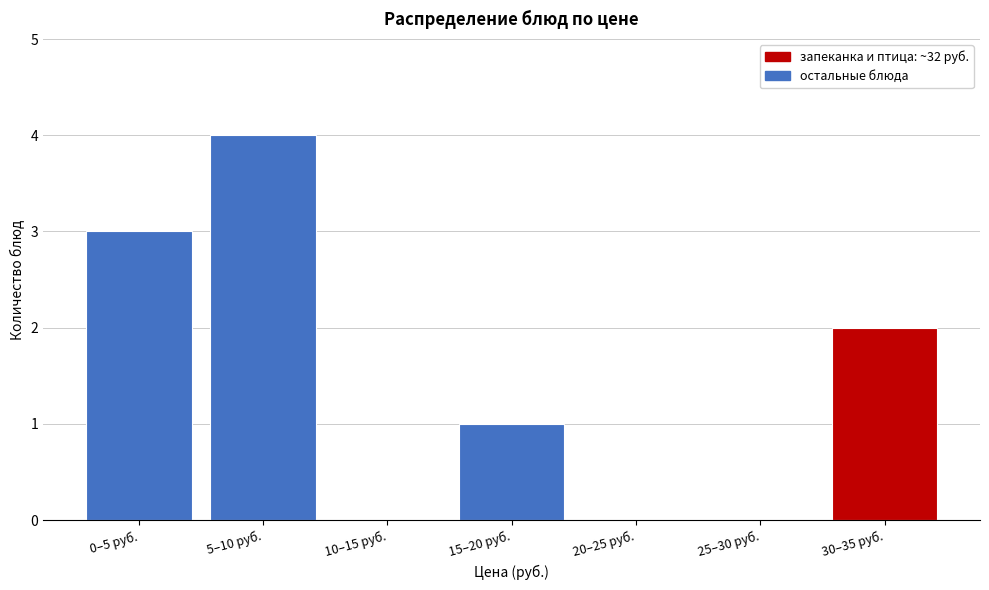

Reading right to left, what are all the values shown in this chart?

30–35 руб.=2	25–30 руб.=0	20–25 руб.=0	15–20 руб.=1	10–15 руб.=0	5–10 руб.=4	0–5 руб.=3